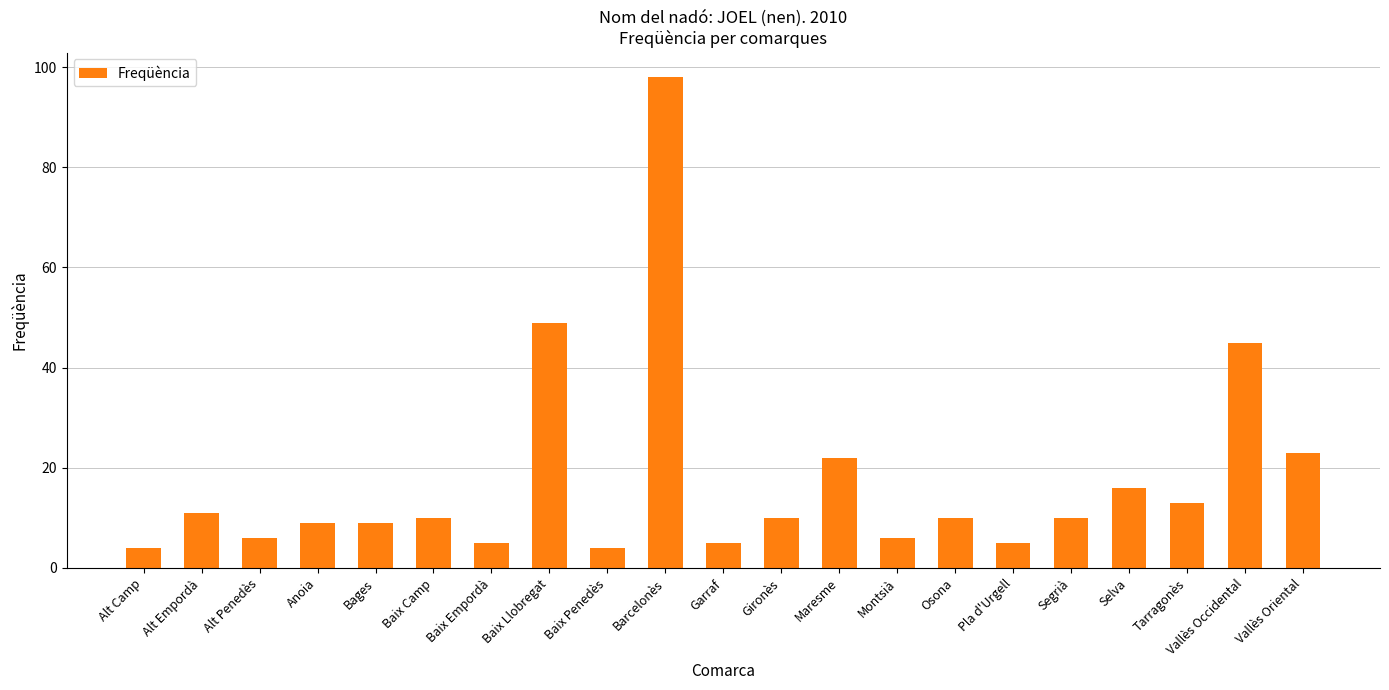

What position from the left is Alt Camp?

1